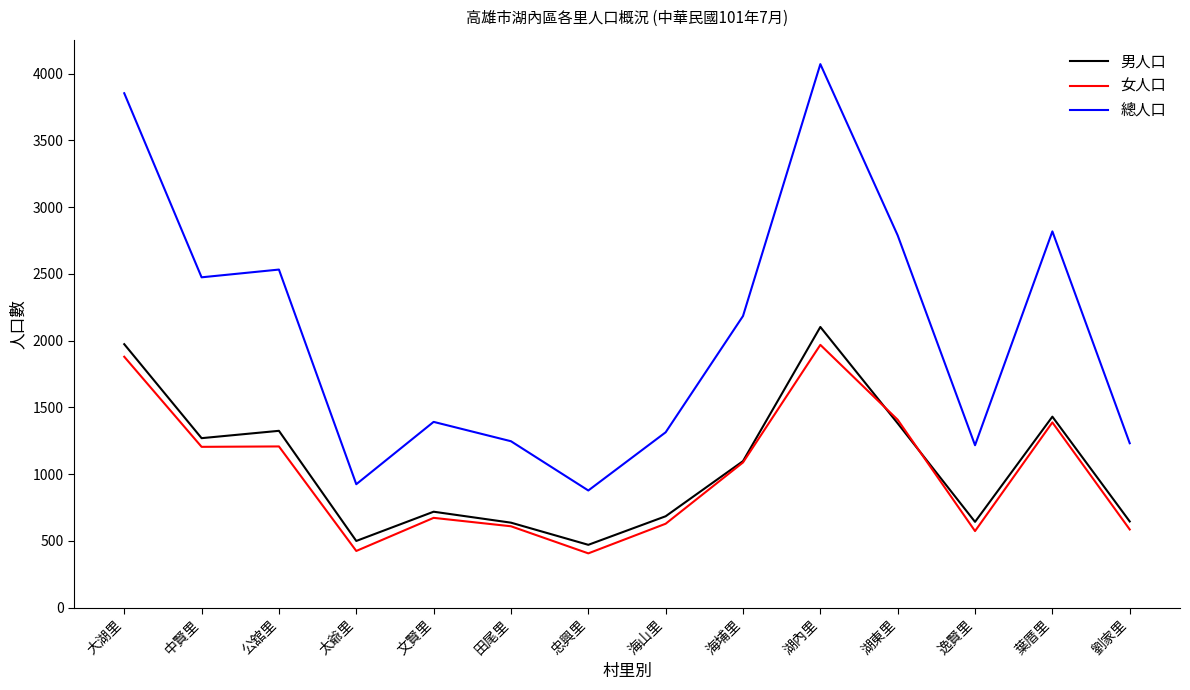

What is the average value of the 總人口 series?

2067